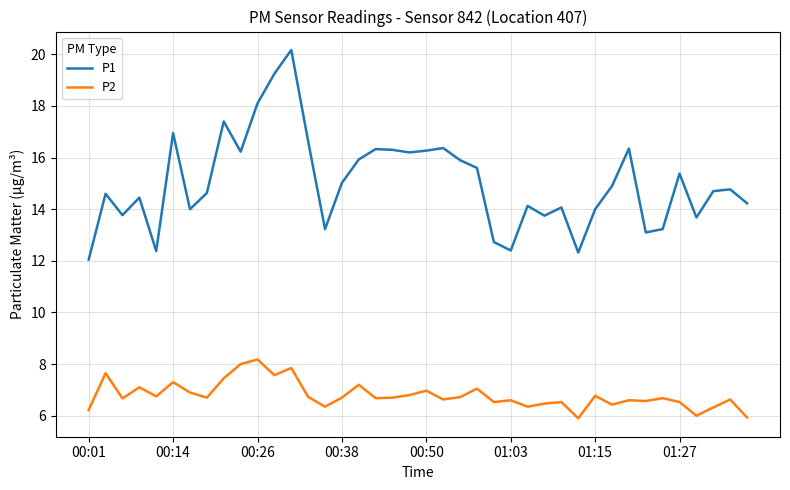

Which series has the largest total across all categories?

P1